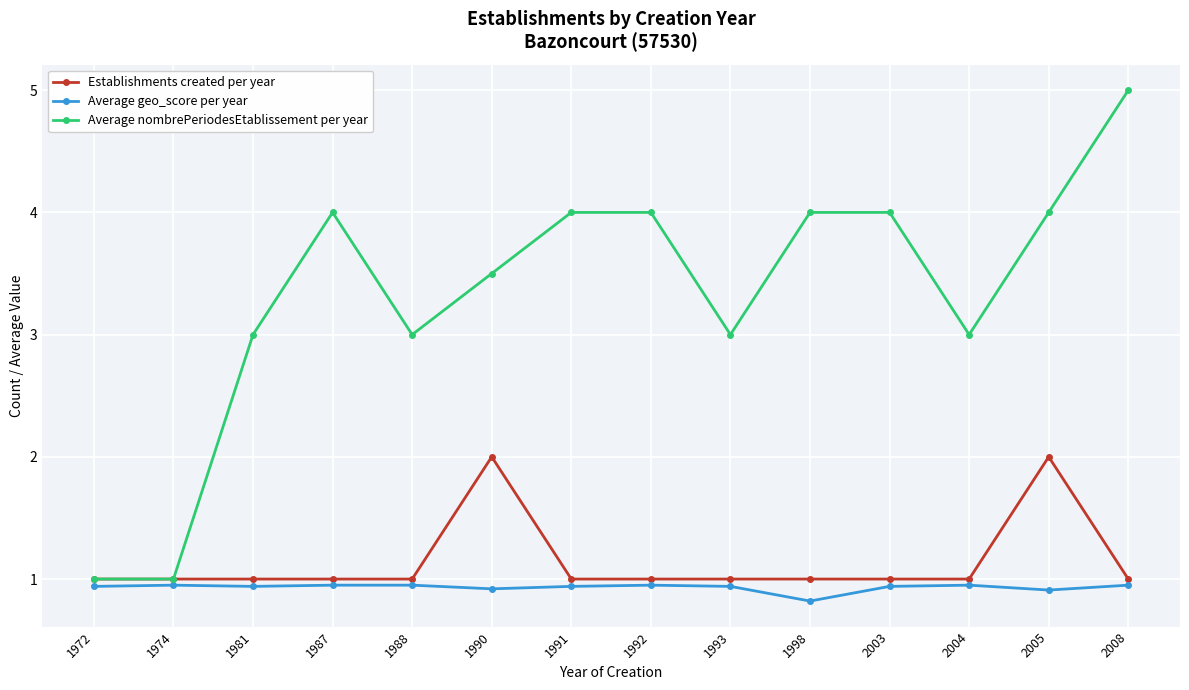

Read the Average nombrePeriodesEtablissement per year value at 1987.

4.0